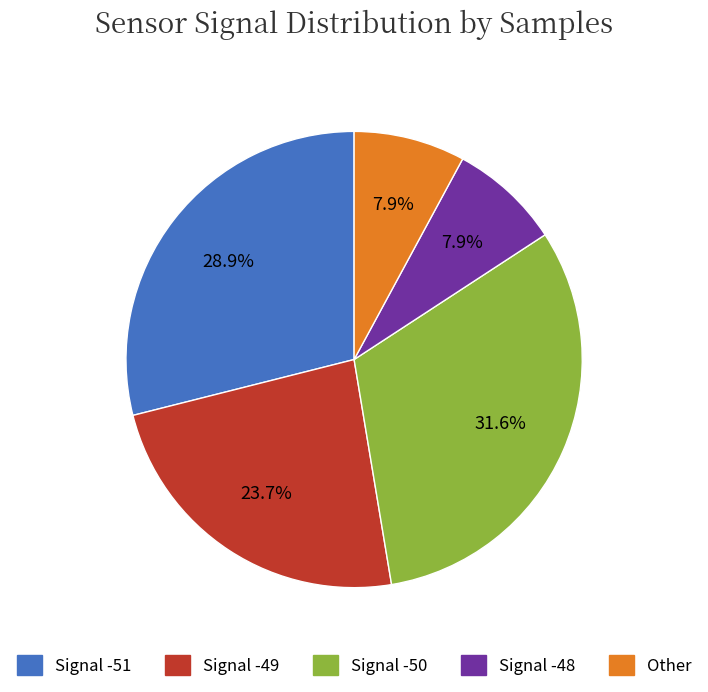

Is there a majority slice in this chart?

No